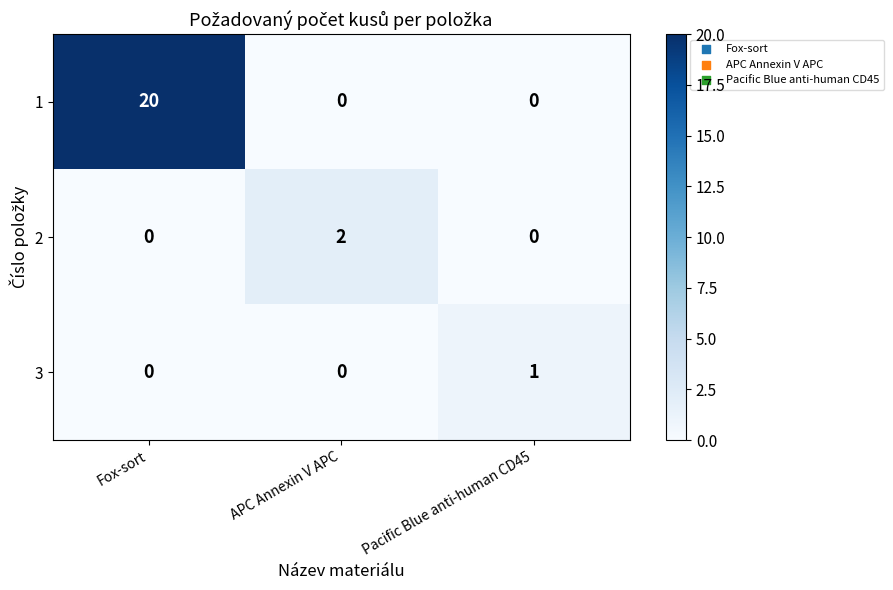

Reading right to left, extract all data points from this chart.

1: Pacific Blue anti-human CD45=0	APC Annexin V APC=0	Fox-sort=20
2: Pacific Blue anti-human CD45=0	APC Annexin V APC=2	Fox-sort=0
3: Pacific Blue anti-human CD45=1	APC Annexin V APC=0	Fox-sort=0